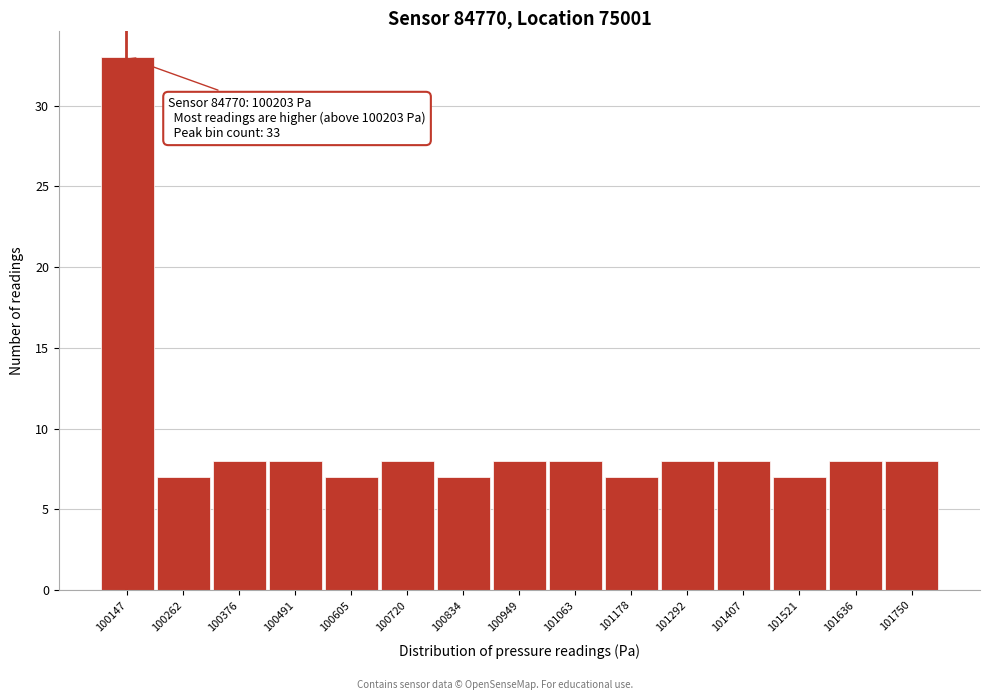

Reading left to right, list all the values displayed in this chart.

33	7	8	8	7	8	7	8	8	7	8	8	7	8	8